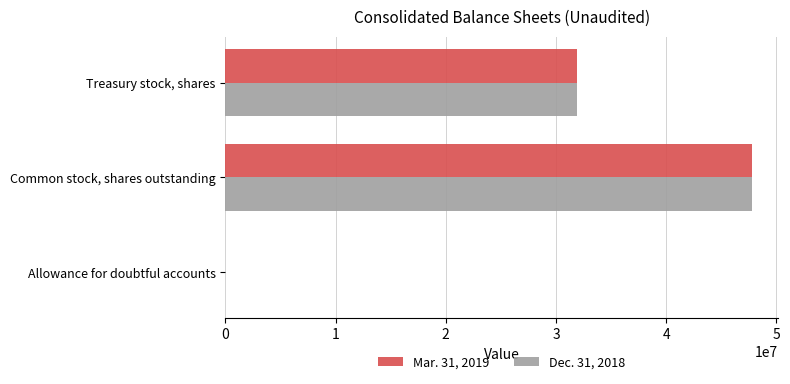

At which label does Mar. 31, 2019 reach its peak?

Common stock, shares outstanding